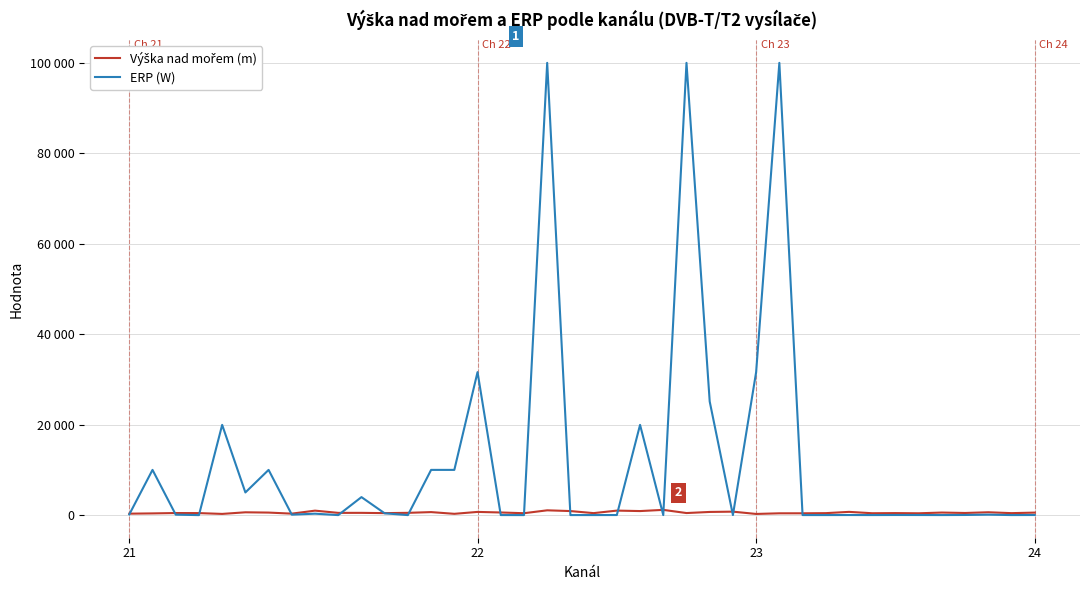

How many interior local peaks does the Výška nad mořem (m) series have?

14